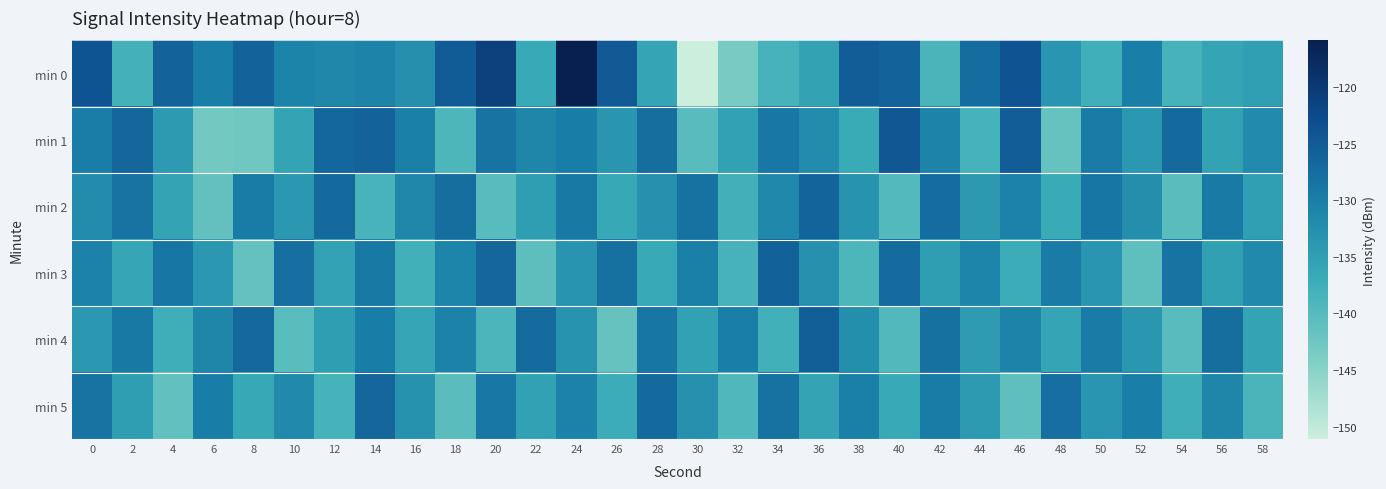

Reading left to right, list all the values displayed in this chart.

min 0: 0=-124.0	2=-138.2	4=-126.1	6=-130.0	8=-126.2	10=-130.9	12=-131.4	14=-130.7	16=-132.5	18=-125.2	20=-121.2	22=-136.7	24=-115.9	26=-124.9	28=-136.1	30=-151.1	32=-143.5	34=-138.4	36=-135.7	38=-125.2	40=-126.1	42=-138.8	44=-127.4	46=-123.9	48=-133.5	50=-137.6	52=-130.1	54=-138.4	56=-136.1	58=-135.0
min 1: 0=-129.7	2=-126.6	4=-134.3	6=-143.0	8=-142.7	10=-135.9	12=-126.7	14=-126.1	16=-130.3	18=-139.0	20=-128.5	22=-131.2	24=-129.8	26=-133.4	28=-127.6	30=-140.1	32=-135.3	34=-128.9	36=-132.1	38=-136.8	40=-124.5	42=-130.7	44=-138.2	46=-125.3	48=-141.6	50=-129.4	52=-133.9	54=-127.1	56=-135.6	58=-131.8
min 2: 0=-132.1	2=-128.4	4=-135.7	6=-141.2	8=-129.6	10=-133.8	12=-126.9	14=-138.5	16=-131.3	18=-127.7	20=-140.2	22=-134.6	24=-129.1	26=-136.4	28=-132.8	30=-128.2	32=-137.9	34=-131.5	36=-126.3	38=-133.2	40=-139.7	42=-127.4	44=-134.1	46=-130.6	48=-136.9	50=-128.8	52=-132.5	54=-140.3	56=-129.3	58=-135.1
min 3: 0=-130.5	2=-136.2	4=-128.7	6=-133.9	8=-141.4	10=-127.8	12=-135.5	14=-129.2	16=-137.8	18=-131.0	20=-126.6	22=-140.7	24=-133.3	26=-128.1	28=-136.6	30=-130.2	32=-138.4	34=-125.9	36=-132.7	38=-139.1	40=-127.2	42=-134.8	44=-130.9	46=-137.3	48=-129.5	50=-133.6	52=-140.8	54=-128.4	56=-135.2	58=-131.7
min 4: 0=-133.8	2=-129.1	4=-137.5	6=-131.2	8=-126.8	10=-140.3	12=-134.6	14=-129.9	16=-136.2	18=-130.5	20=-138.9	22=-127.3	24=-133.1	26=-141.6	28=-128.7	30=-135.4	32=-130.1	34=-137.8	36=-125.5	38=-132.3	40=-139.6	42=-128.0	44=-134.4	46=-130.7	48=-136.1	50=-129.4	52=-133.7	54=-140.2	56=-127.6	58=-135.9
min 5: 0=-128.3	2=-134.7	4=-141.1	6=-129.8	8=-136.4	10=-131.6	12=-138.2	14=-126.5	16=-133.0	18=-140.5	20=-128.9	22=-135.3	24=-130.6	26=-137.1	28=-127.0	30=-132.8	32=-139.4	34=-128.2	36=-135.8	38=-130.3	40=-136.7	42=-129.6	44=-134.2	46=-140.9	48=-127.8	50=-133.5	52=-130.0	54=-137.6	56=-131.1	58=-138.8